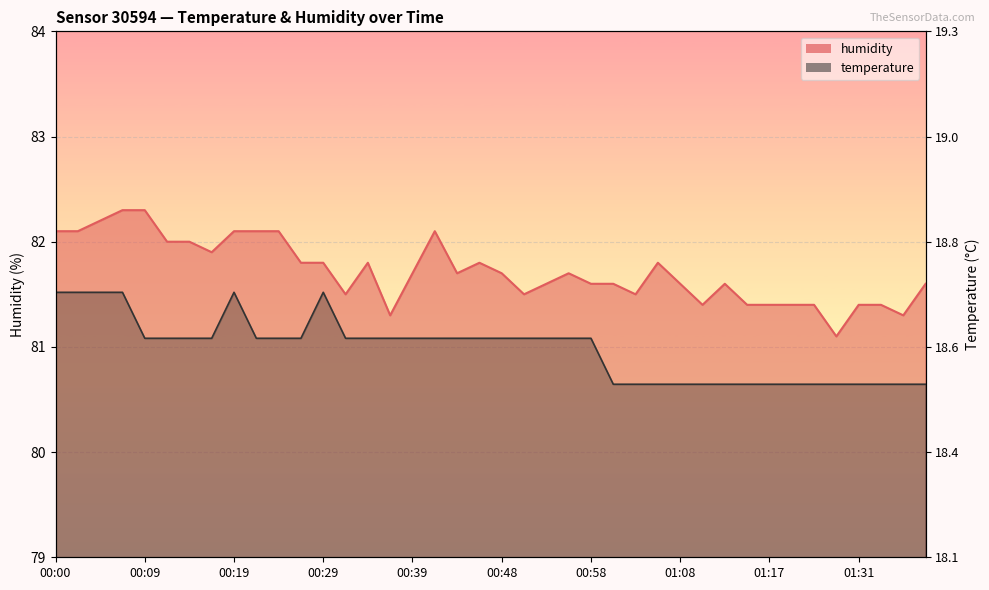

Which has a higher value, 00:56 or 01:25?

00:56